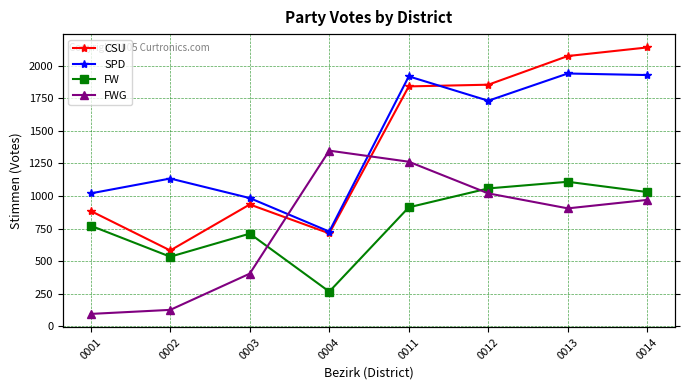

The value of SPD at 0012 is 1124. True or false?

False